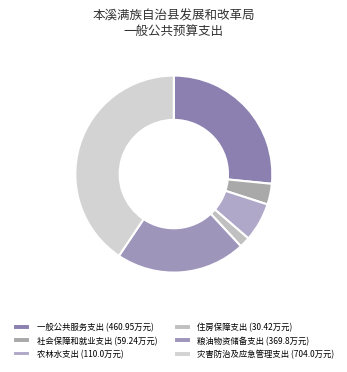

Which category has the smallest portion of the pie?

住房保障支出